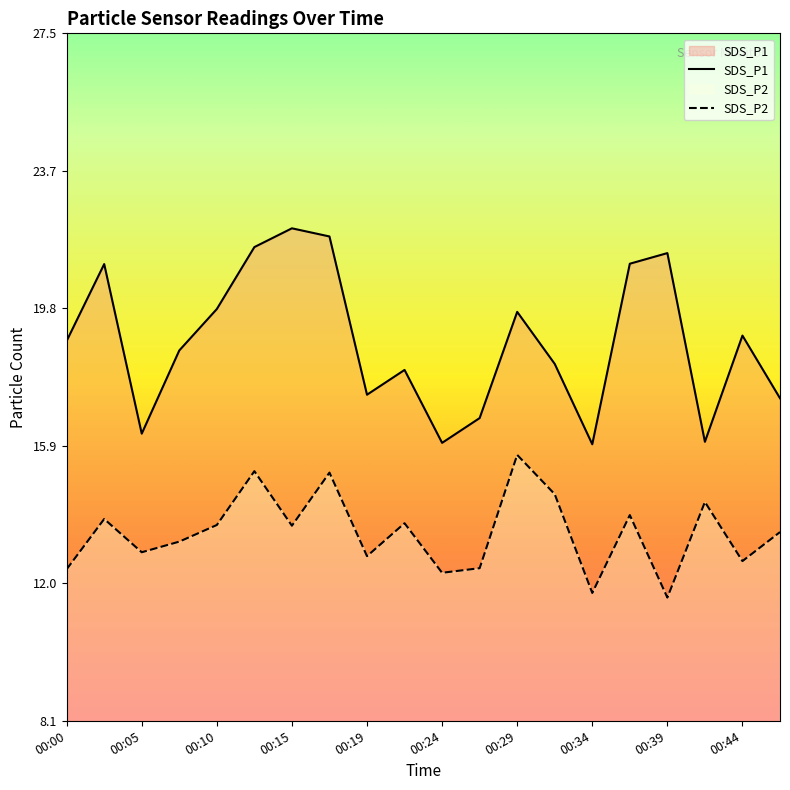

True or false: SDS_P2 and SDS_P1 cross at least once.

False